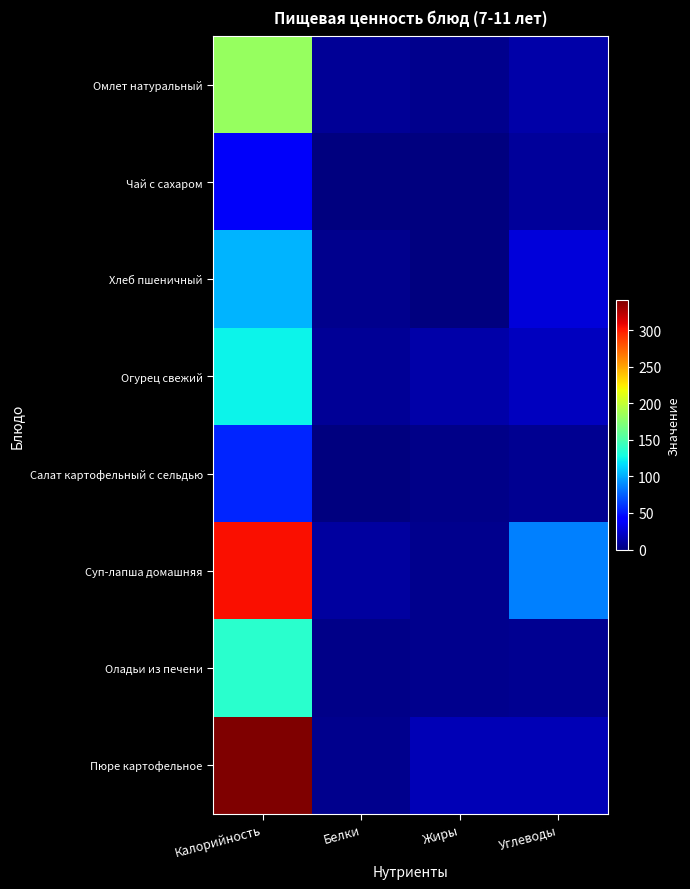

Reading left to right, transcribe all the data shown in this chart.

Омлет натуральный: Калорийность=182	Белки=7	Жиры=4	Углеводы=12
Чай с сахаром: Калорийность=37	Белки=0	Жиры=0	Углеводы=9
Хлеб пшеничный: Калорийность=103	Белки=5	Жиры=0	Углеводы=27
Огурец свежий: Калорийность=124	Белки=7	Жиры=13	Углеводы=19
Салат картофельный с сельдью: Калорийность=55	Белки=1	Жиры=3	Углеводы=6
Суп-лапша домашняя: Калорийность=304	Белки=10	Жиры=4	Углеводы=86
Оладьи из печени: Калорийность=137	Белки=3	Жиры=5	Углеводы=6
Пюре картофельное: Калорийность=341	Белки=4	Жиры=16	Углеводы=17